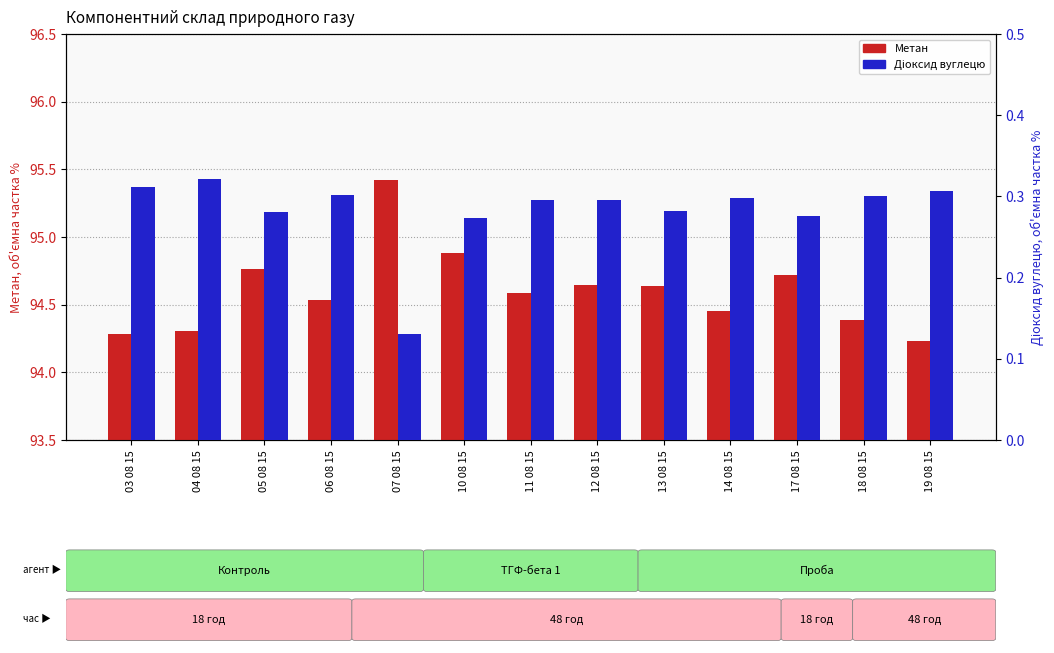

What is the sum of the Метан values at 07 08 15 and 12 08 15?

190.1